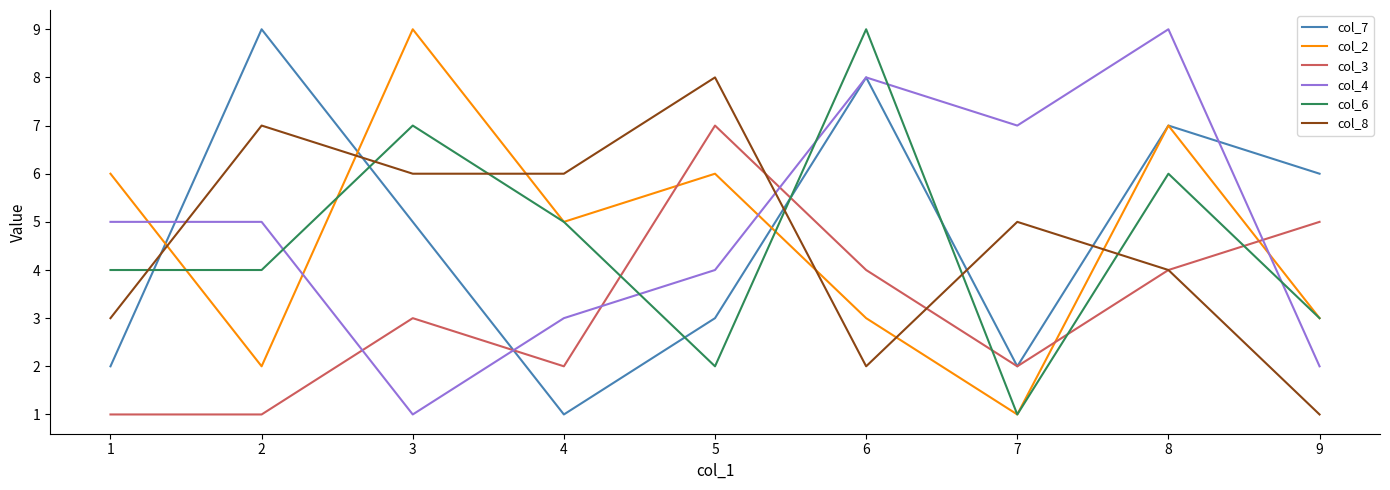

What is the approximate value of col_4 at 3?

1